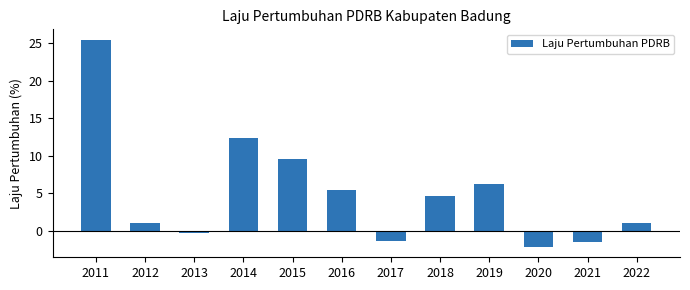

What is the value of the 3rd bar from the left?

-0.2